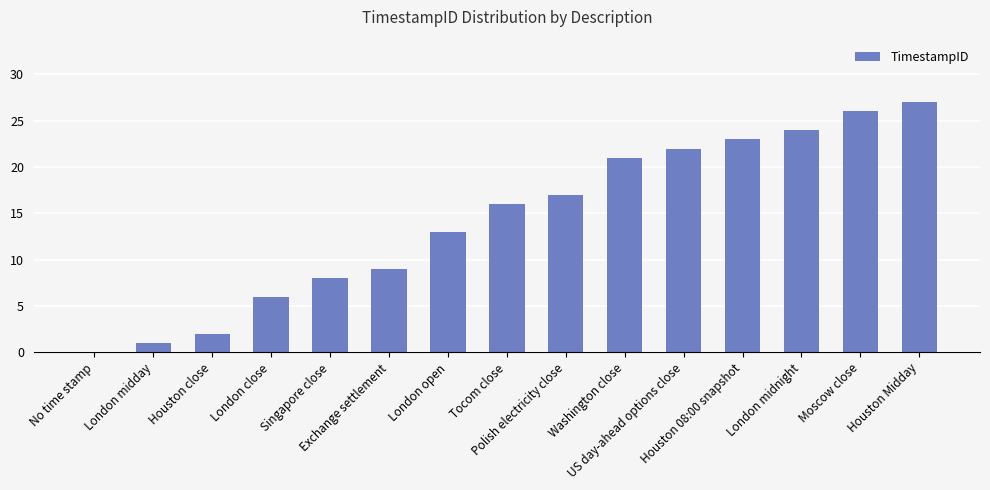

What is the change in value from London close to Moscow close?

+20